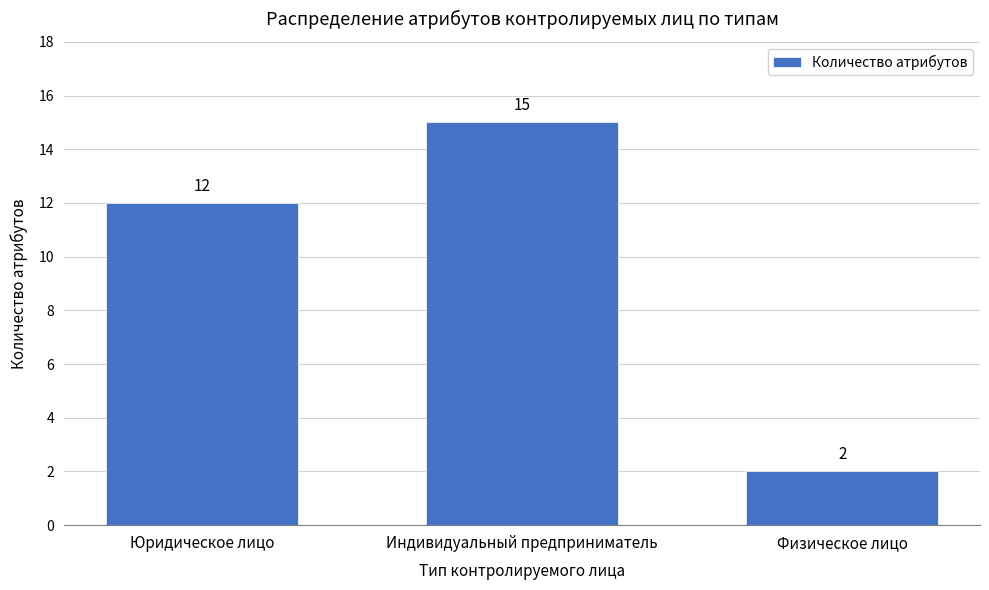

Reading left to right, what are all the values shown in this chart?

12	15	2